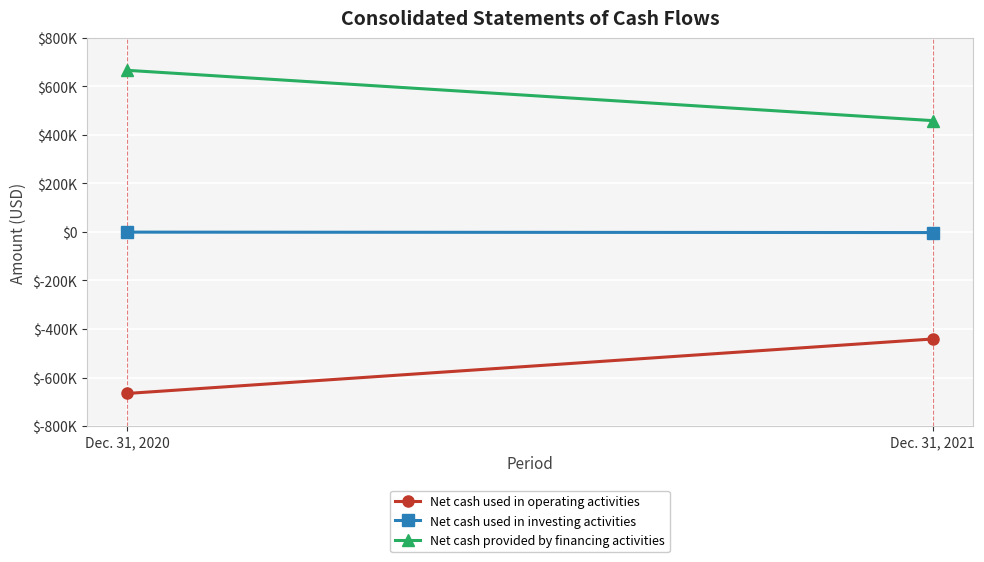

Reading left to right, extract all data points from this chart.

Net cash used in operating activities: -665693	-441146
Net cash used in investing activities: -617	-2422
Net cash provided by financing activities: 666446	459077